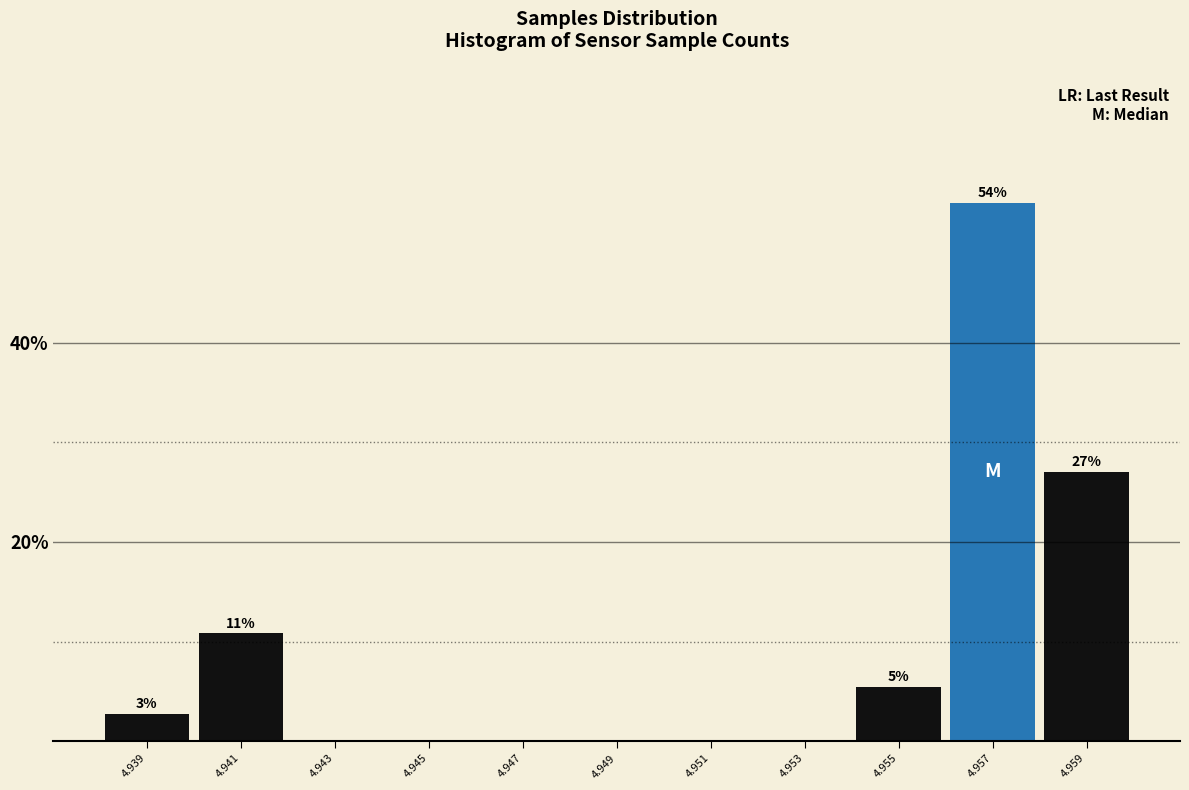

Reading left to right, transcribe all the data shown in this chart.

4.939=2.7	4.941=10.8	4.943=0.0	4.945=0.0	4.947=0.0	4.949=0.0	4.951=0.0	4.953=0.0	4.955=5.4	4.957=54.1	4.959=27.0